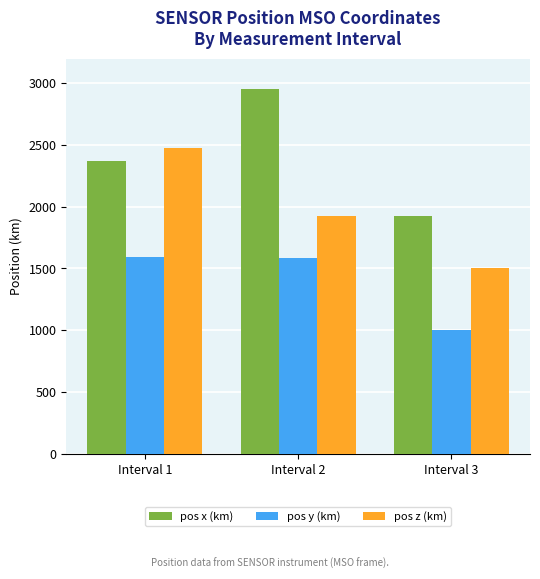

What are all the series names shown in the legend?

pos x (km), pos y (km), pos z (km)